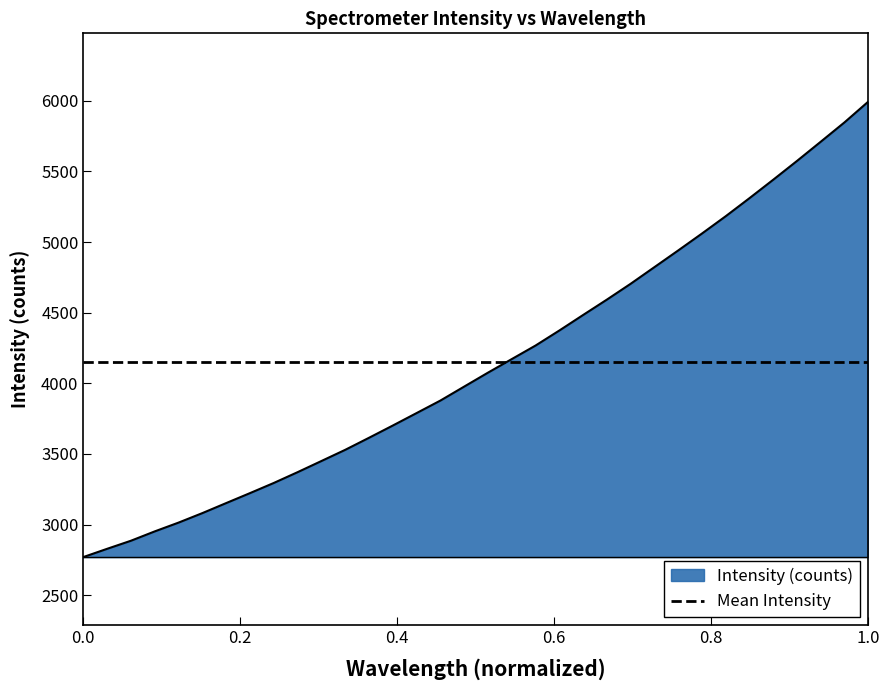

What is the average value?

4148.7